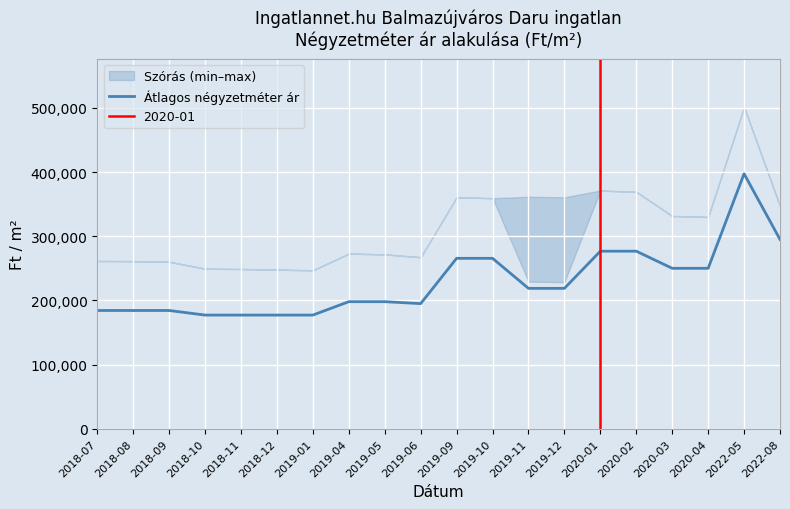

List the labels in order of value, largest first.

2022-05, 2022-08, 2020-01, 2020-02, 2019-09, 2019-10, 2020-03, 2020-04, 2019-11, 2019-12, 2019-04, 2019-05, 2019-06, 2018-07, 2018-08, 2018-09, 2018-10, 2018-11, 2018-12, 2019-01